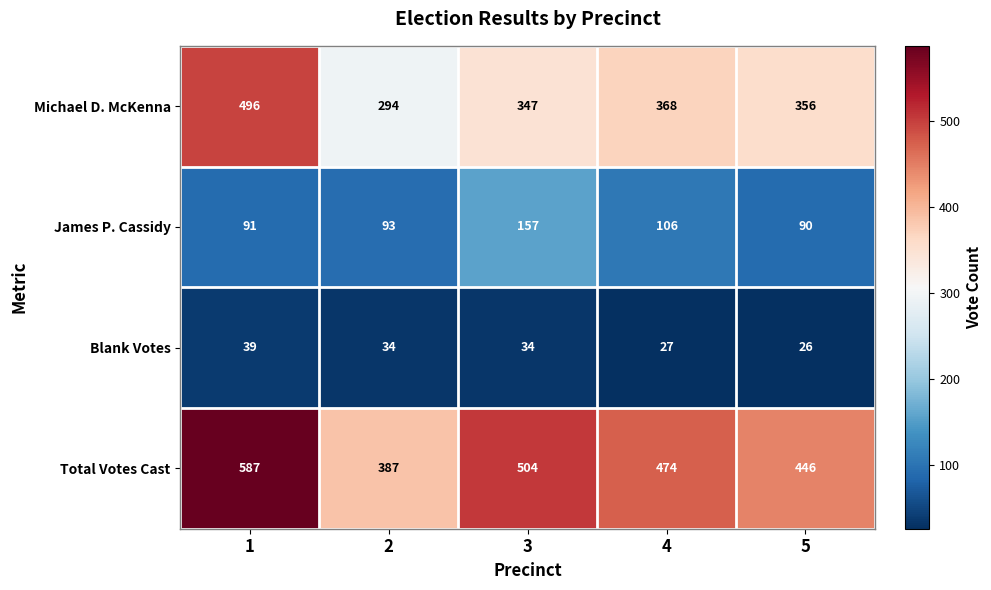

How many series are shown in this chart?

4